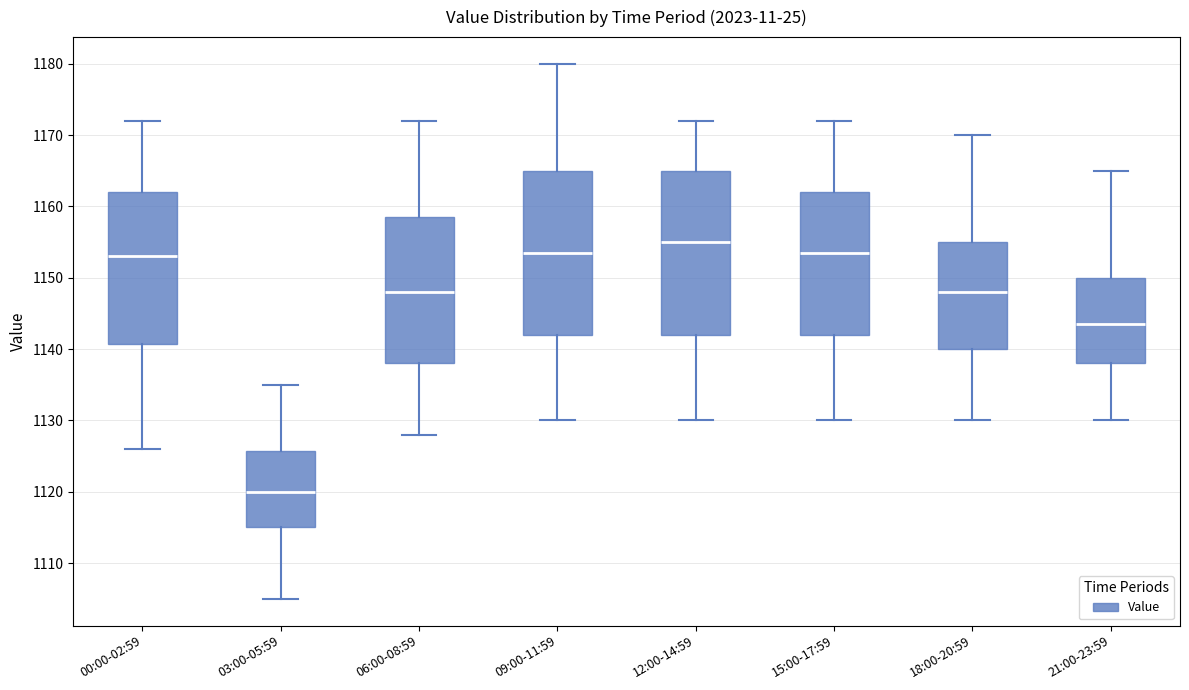

Reading left to right, transcribe this box plot: for each box, give where its median line is, the range the box spans, and where its two whiskers end, as read against the y-axis. The values are not printed on the chart, so give them approximately, as read against the axis.

00:00-02:59: median 1153, box 1141 to 1162, whiskers 1126 to 1172
03:00-05:59: median 1120, box 1115 to 1126, whiskers 1105 to 1135
06:00-08:59: median 1148, box 1138 to 1159, whiskers 1128 to 1172
09:00-11:59: median 1154, box 1142 to 1165, whiskers 1130 to 1180
12:00-14:59: median 1155, box 1142 to 1165, whiskers 1130 to 1172
15:00-17:59: median 1154, box 1142 to 1162, whiskers 1130 to 1172
18:00-20:59: median 1148, box 1140 to 1155, whiskers 1130 to 1170
21:00-23:59: median 1144, box 1138 to 1150, whiskers 1130 to 1165